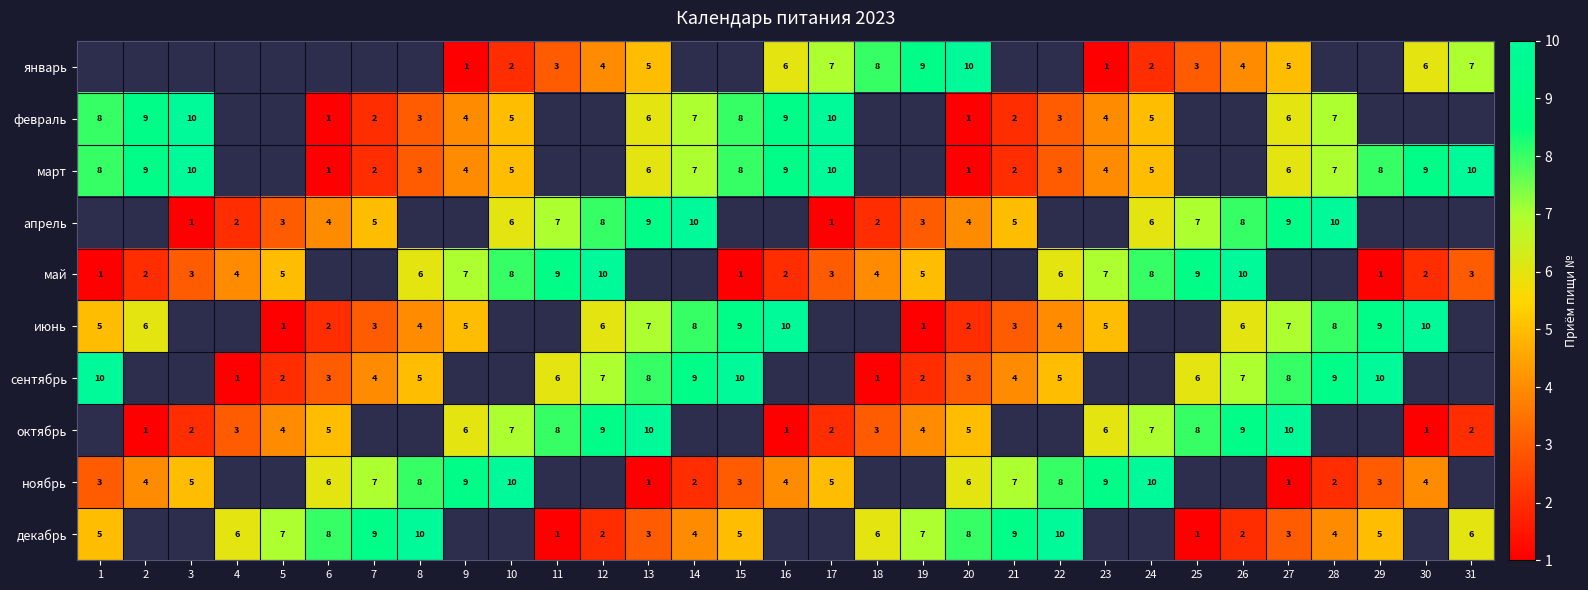

The value of сентябрь at 1 is 3. True or false?

False